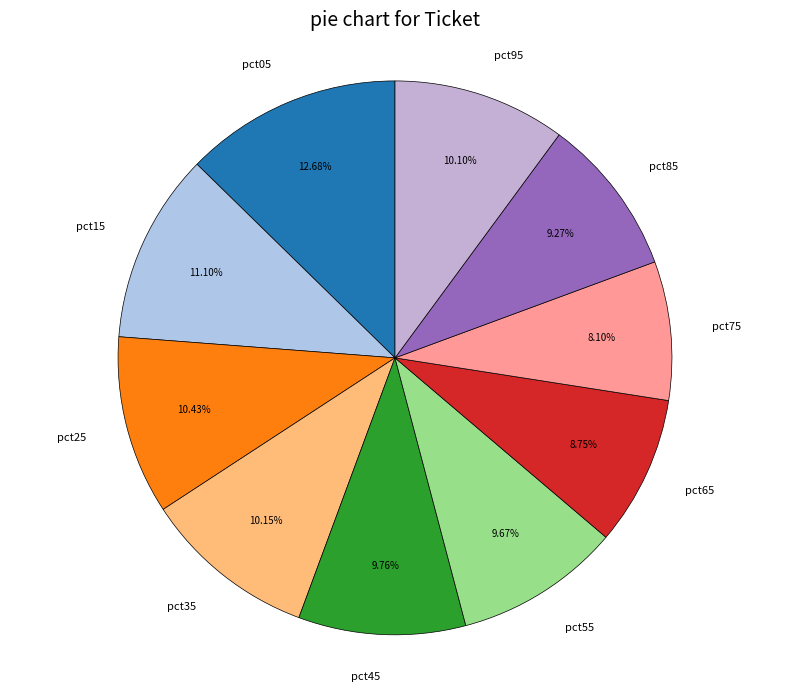

What portion of the pie excludes pct85?

90.7%